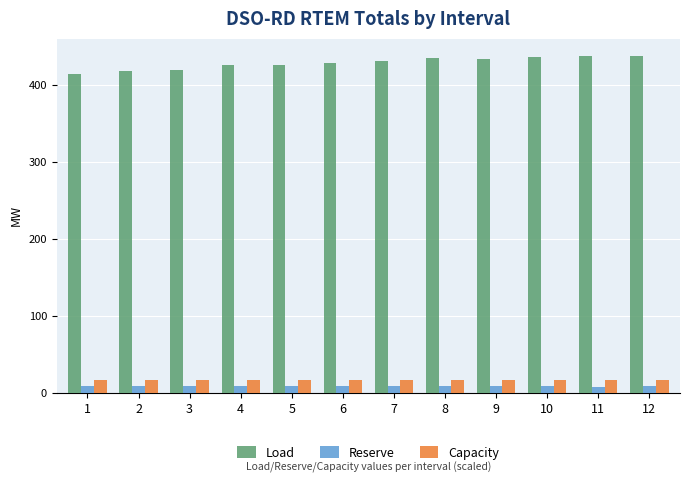

What is the difference between the maximum and minimum values in the Reserve series?

0.7